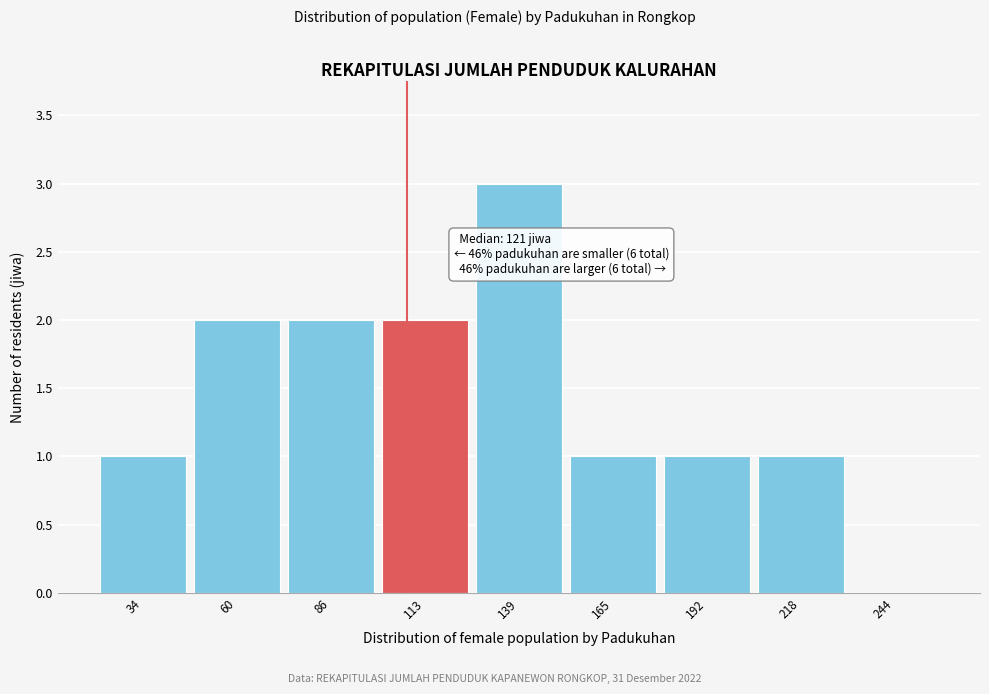

Reading left to right, list all the values displayed in this chart.

34=1	60=2	86=2	113=2	139=3	165=1	192=1	218=1	244=0